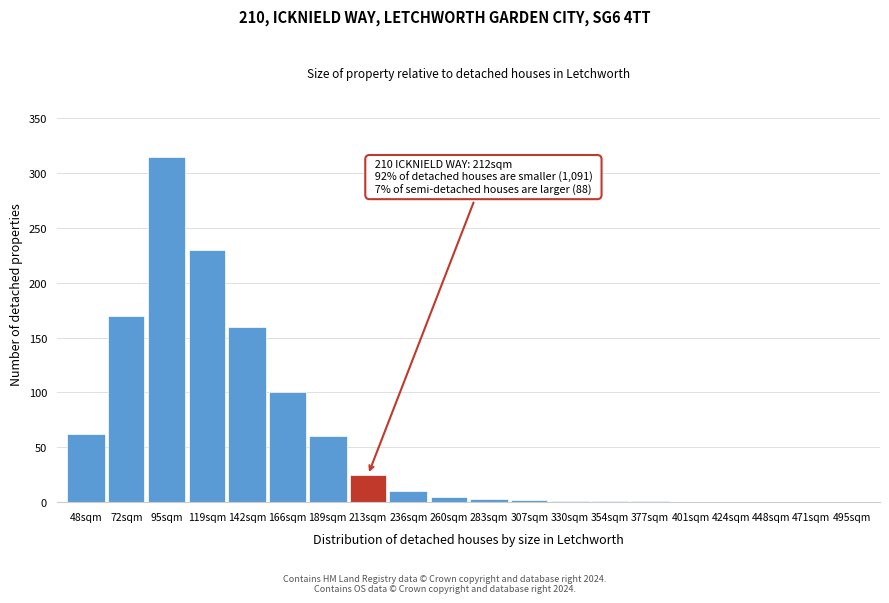

Which label corresponds to the largest value in the chart?

95sqm